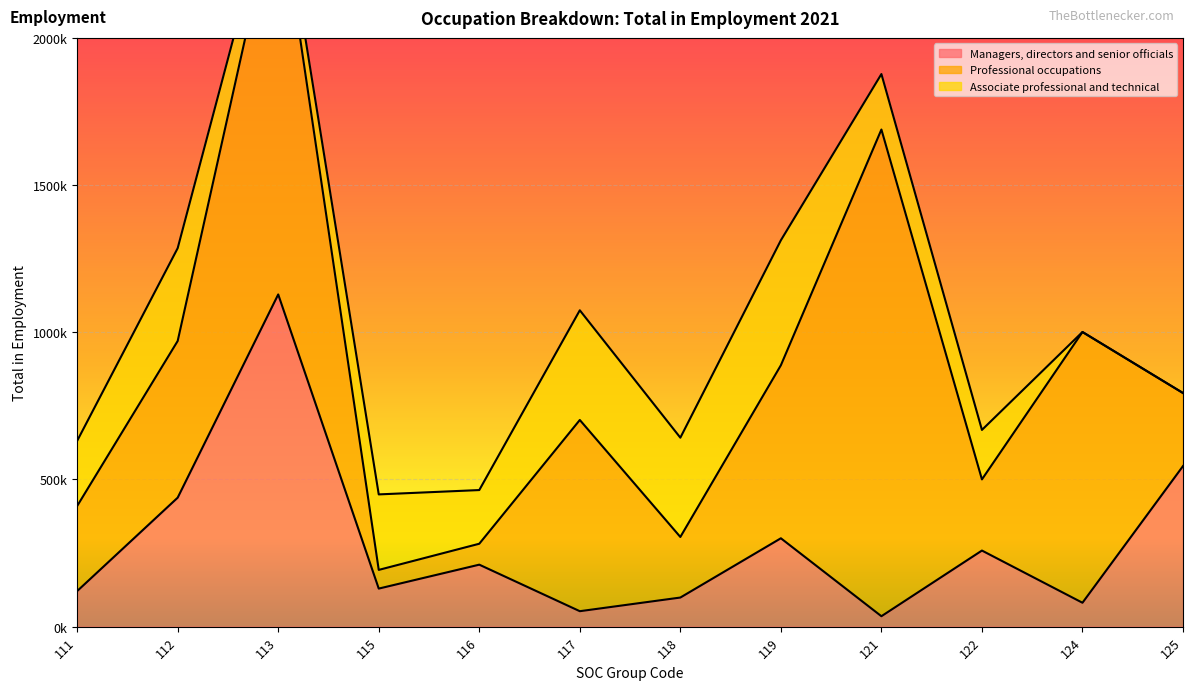

What is the approximate value of Associate professional and technical at 117?

372560